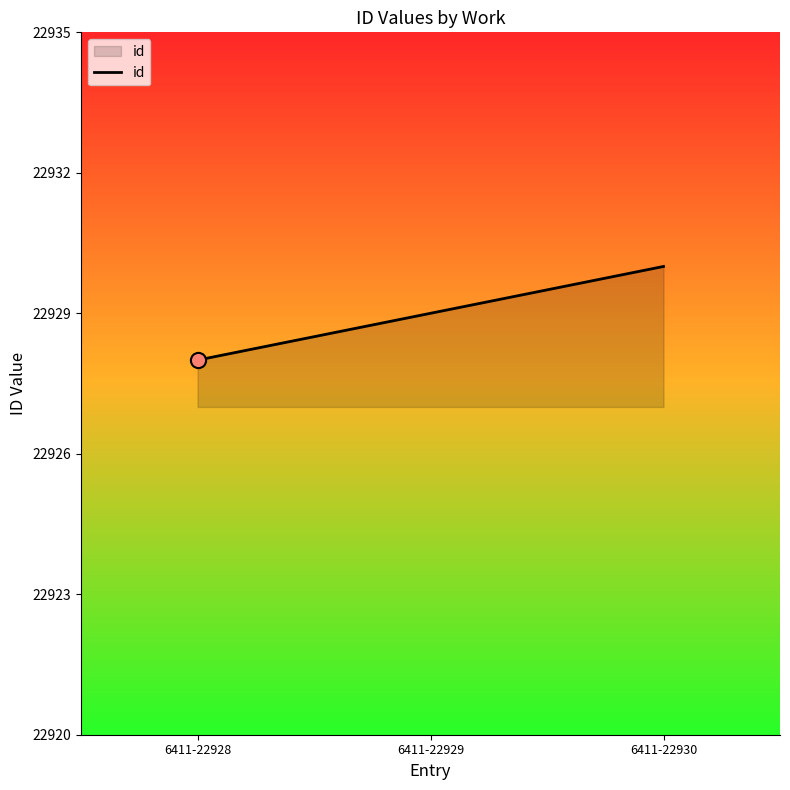

Between 6411-22928 and 6411-22930, which is larger?

6411-22930